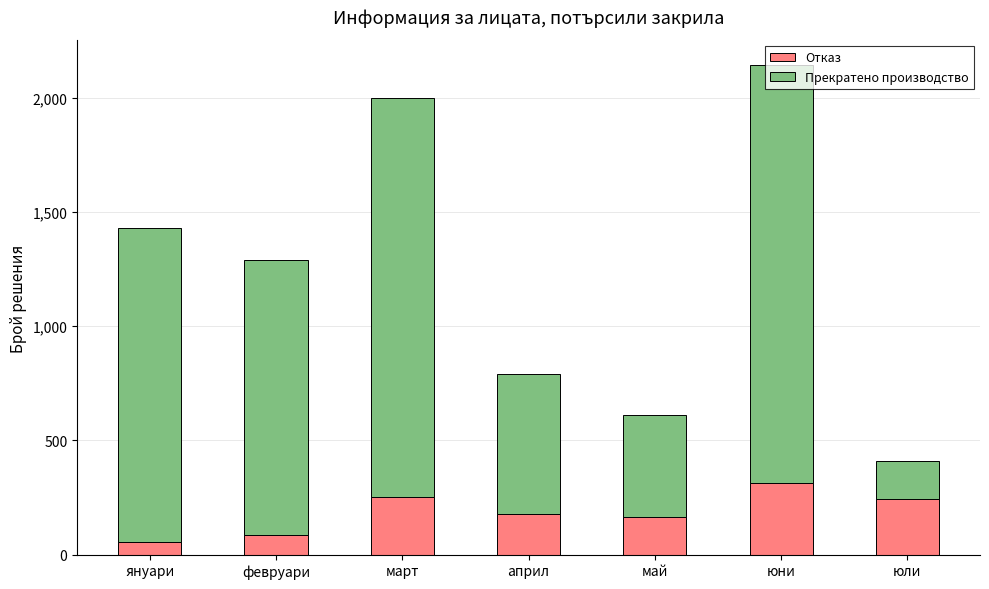

At which category is the sum across all series the highest?

юни